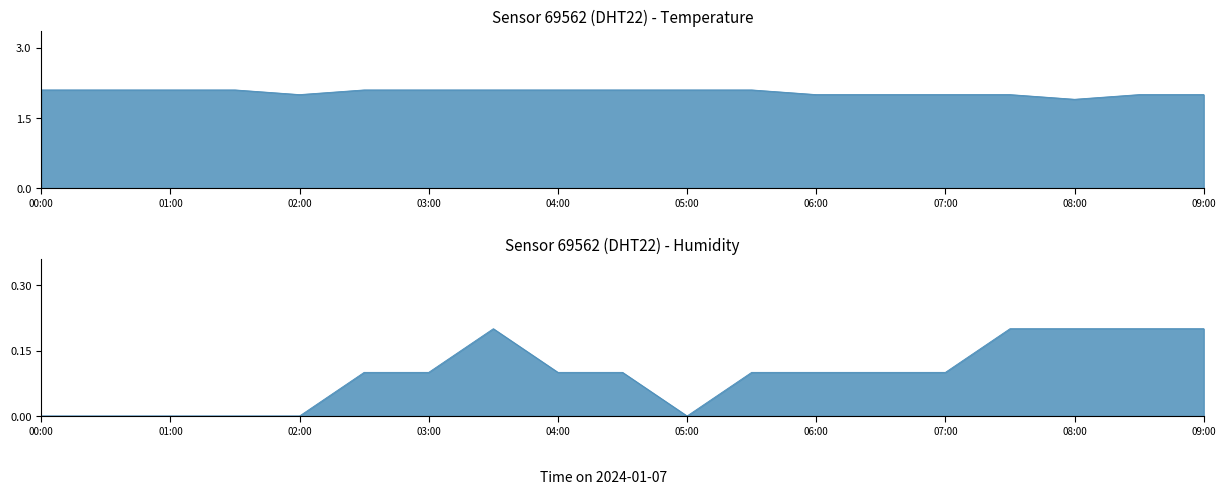

What is the maximum value shown in the chart?

2.1